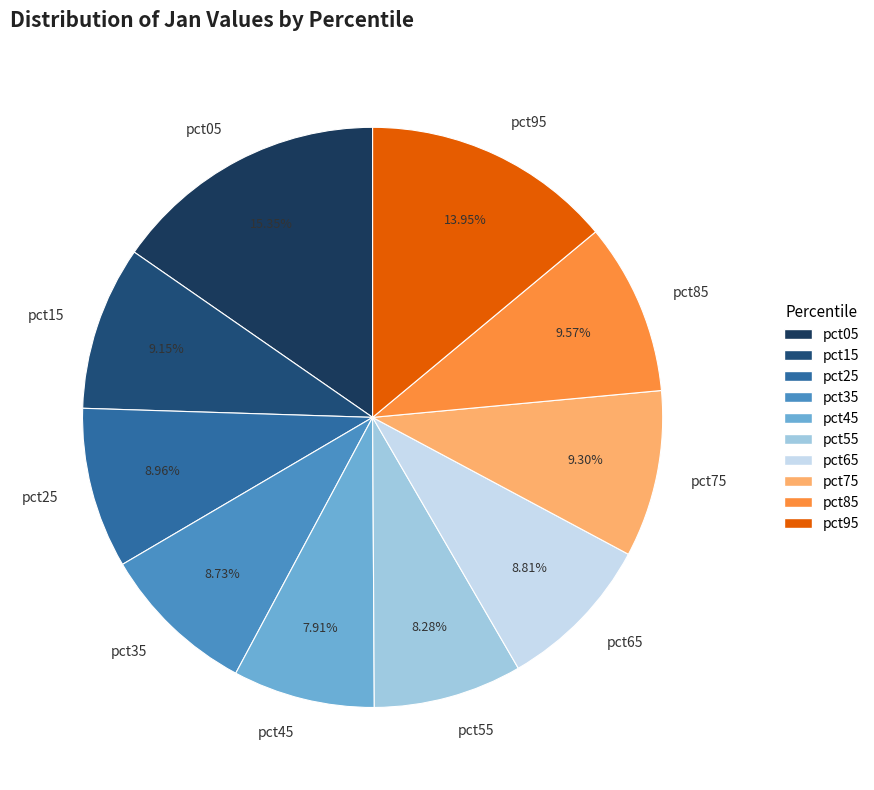

Is it true that pct35 is 9% of the pie?

True